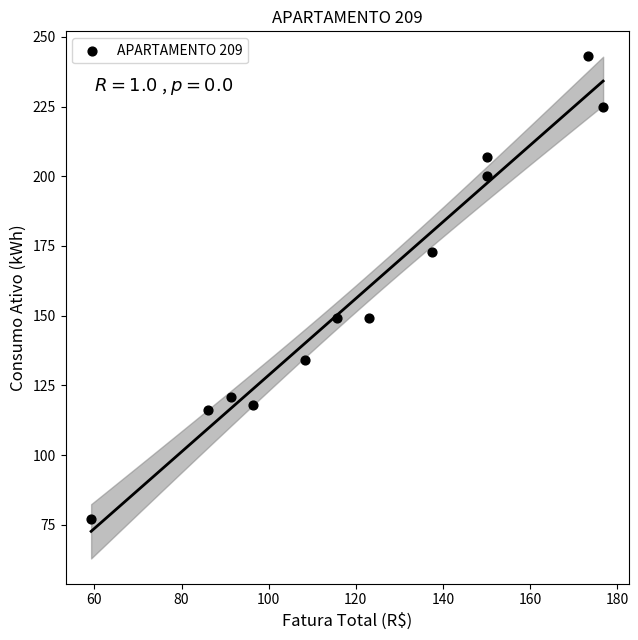

What is the range of Y values (max minus min)?

166